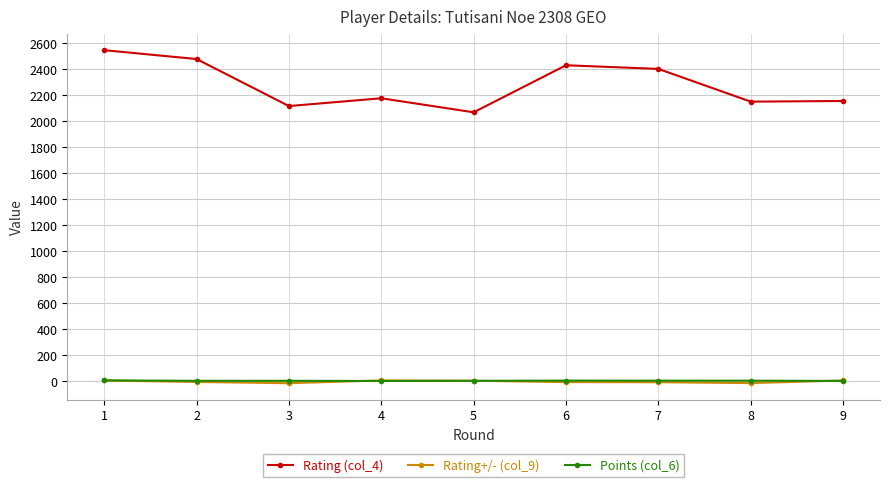

What is the value of the Rating+/- (col_9) point at the 7th from the left?

-7.4